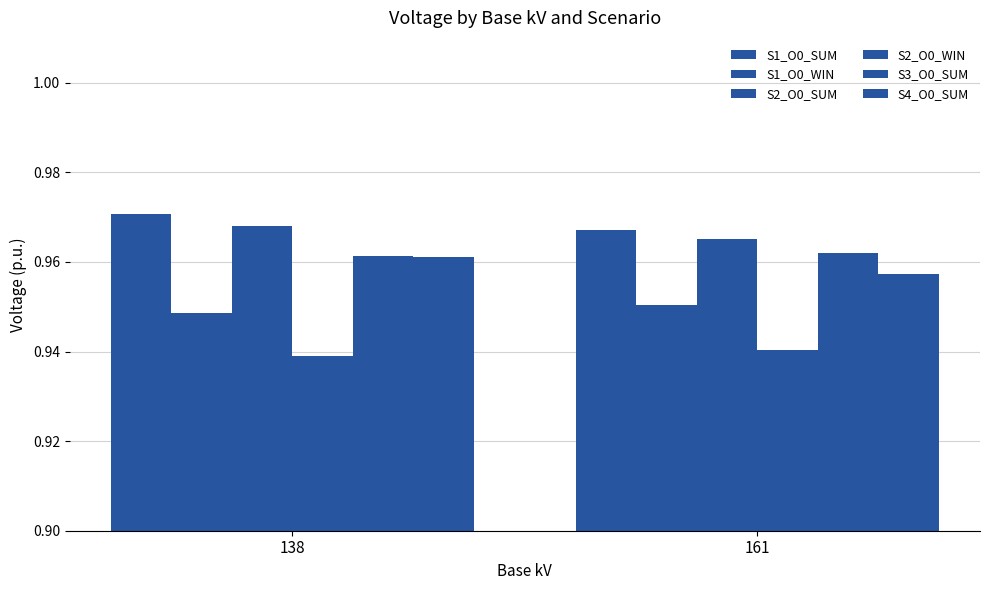

Reading left to right, extract all data points from this chart.

S1_O0_SUM: 138=1.0	161=1.0
S1_O0_WIN: 138=0.9	161=1.0
S2_O0_SUM: 138=1.0	161=1.0
S2_O0_WIN: 138=0.9	161=0.9
S3_O0_SUM: 138=1.0	161=1.0
S4_O0_SUM: 138=1.0	161=1.0